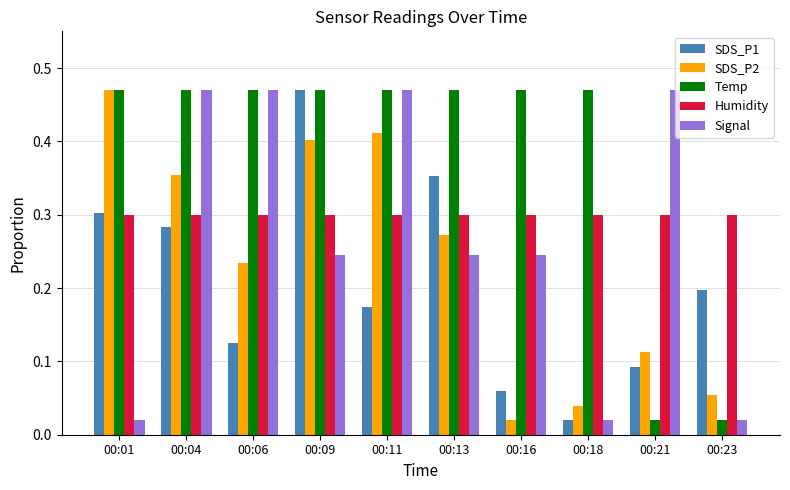

The Humidity series shows 0.1 at 00:23. True or false?

False